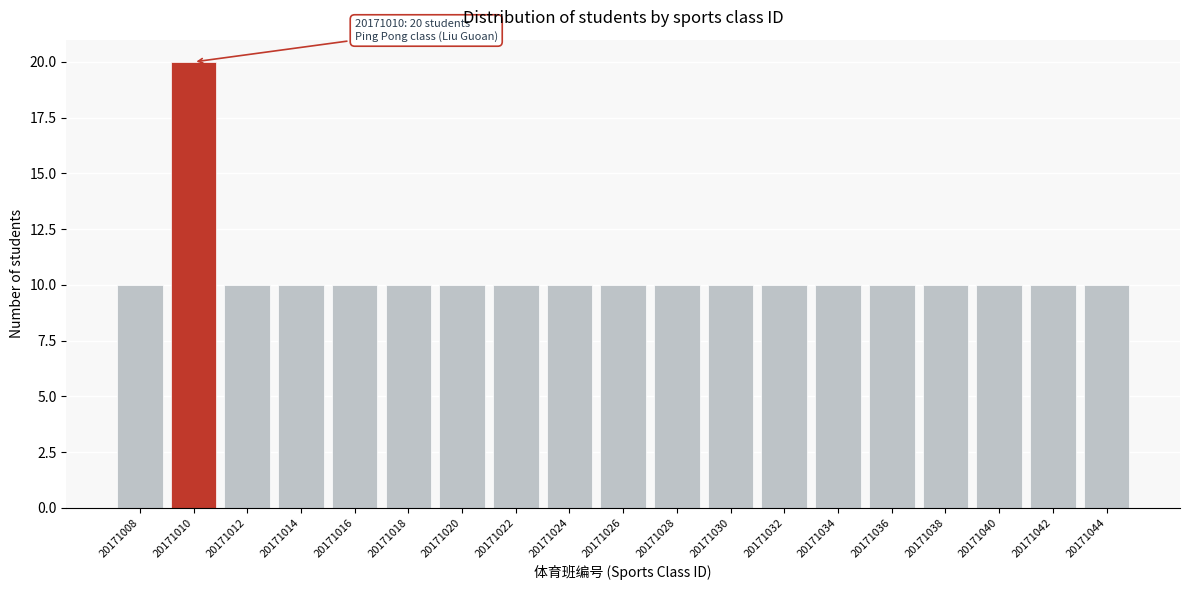

Reading right to left, transcribe all the data shown in this chart.

20171044=10	20171042=10	20171040=10	20171038=10	20171036=10	20171034=10	20171032=10	20171030=10	20171028=10	20171026=10	20171024=10	20171022=10	20171020=10	20171018=10	20171016=10	20171014=10	20171012=10	20171010=20	20171008=10